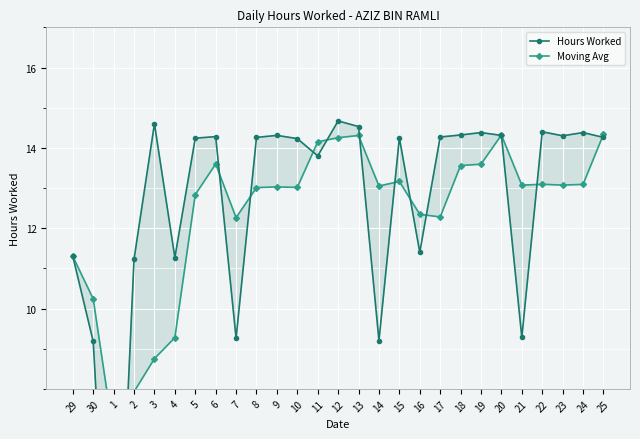

What is the label of the 5th point from the left?

3